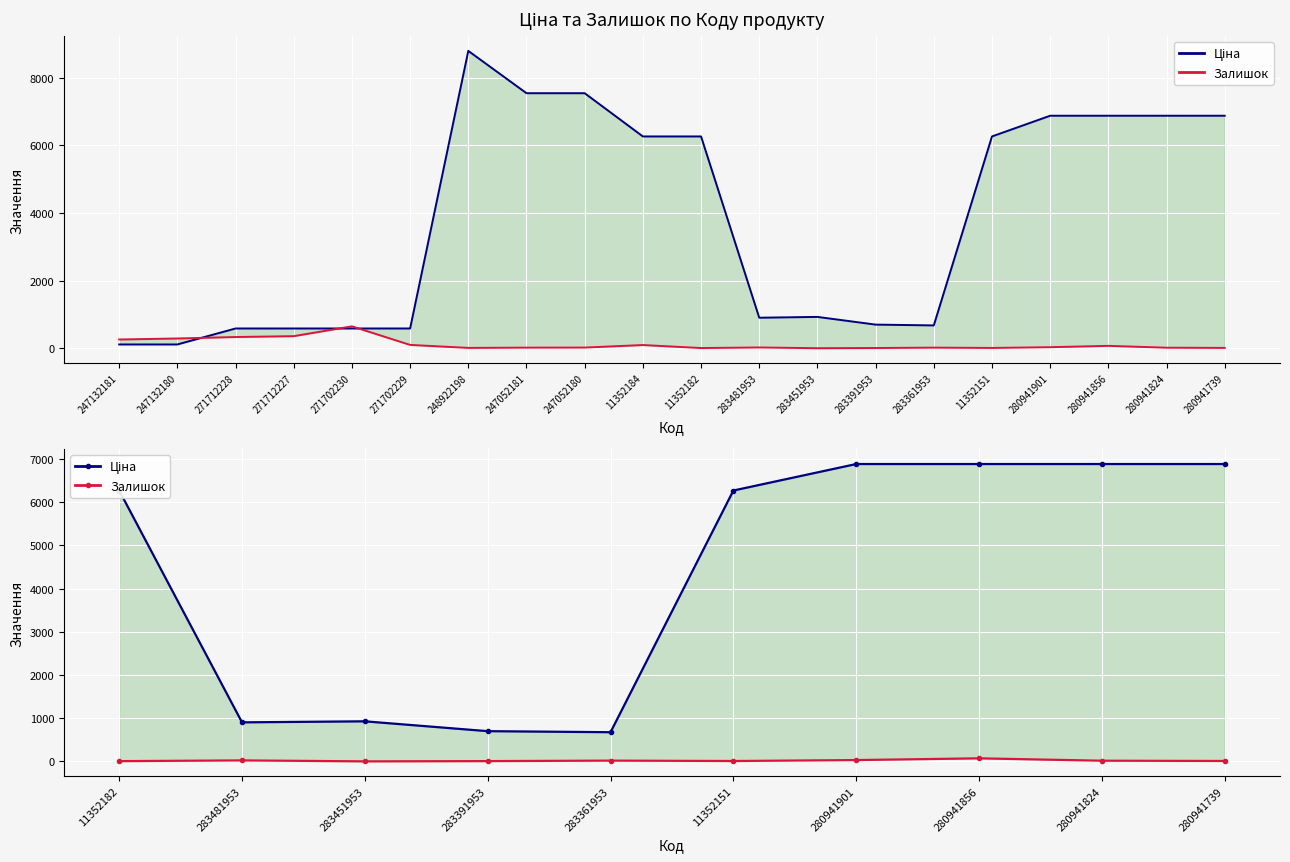

How many lines are shown in the chart?

2